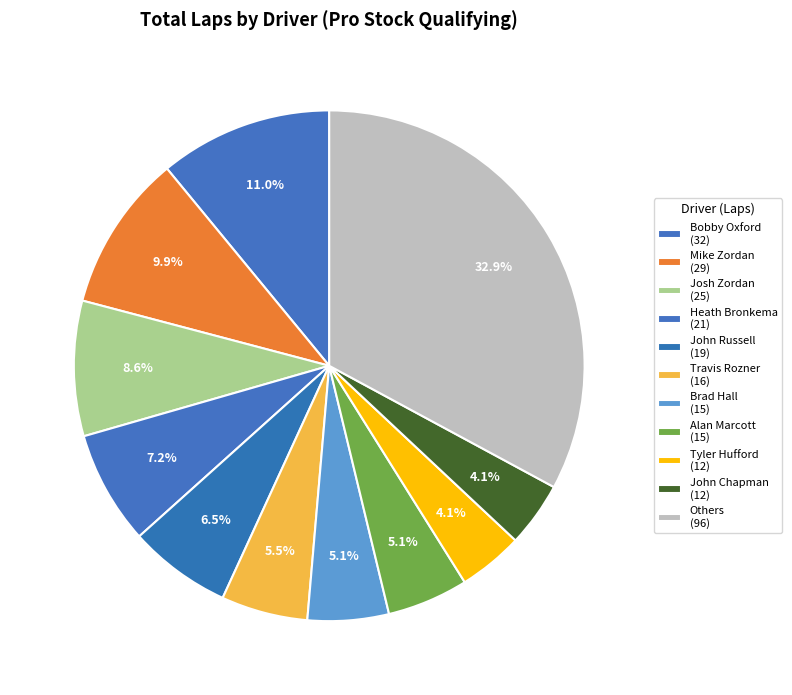

Count the number of slices in the pie.

11